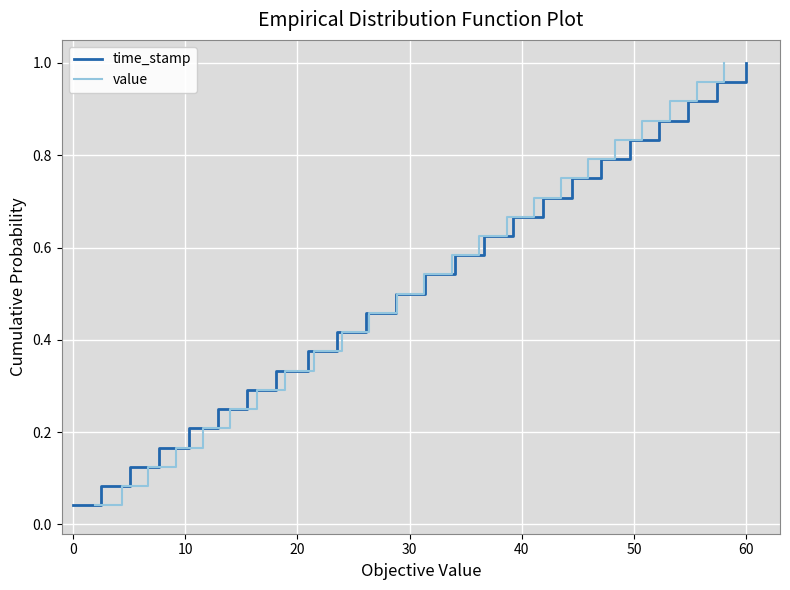

What is the maximum value for value?

1.0